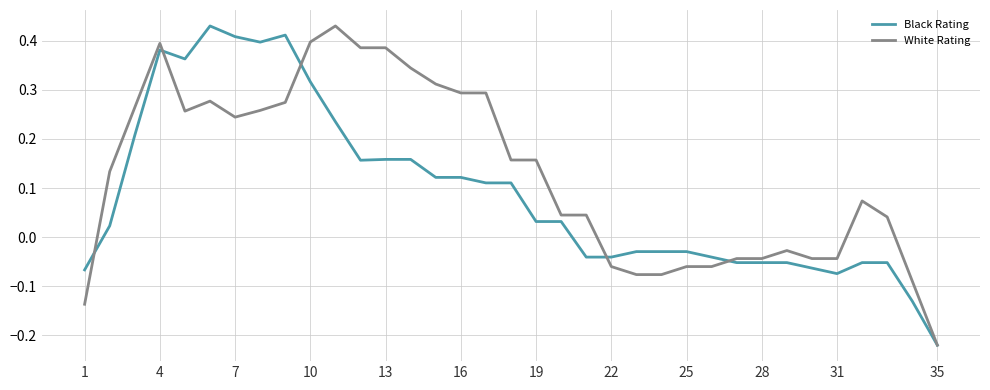

True or false: White Rating and Black Rating intersect in this chart.

True